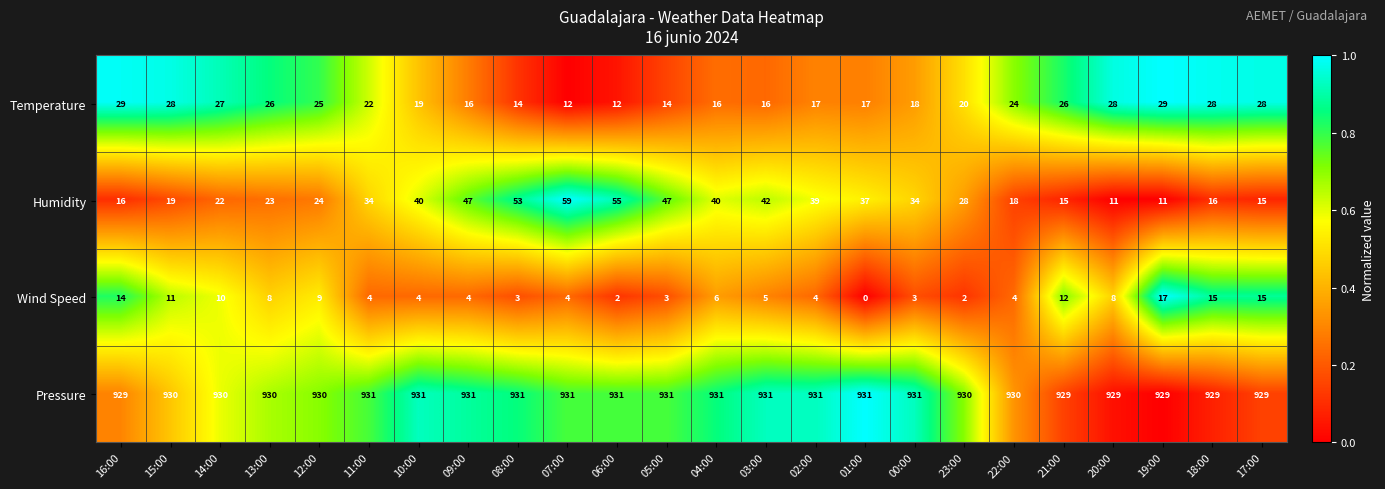

What is the difference between the maximum and minimum values in the Humidity series?

48